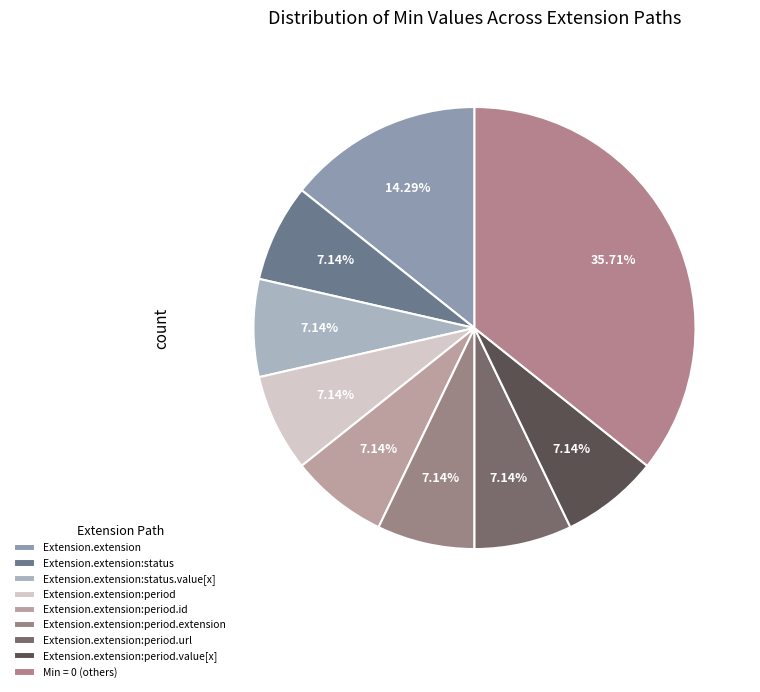

Is Extension.extension:status the majority of the pie?

No